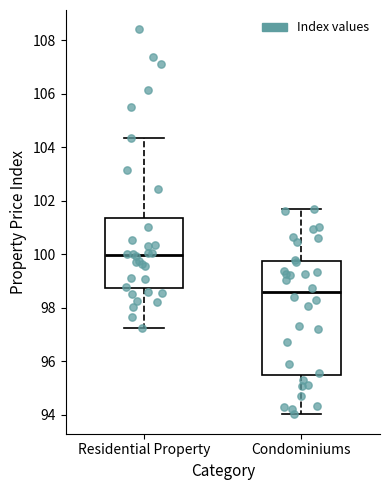

Where does the lower whisker of the box for Condominiums end on the y-axis? The values are not printed on the chart, so give them approximately, as read against the axis.

94.0